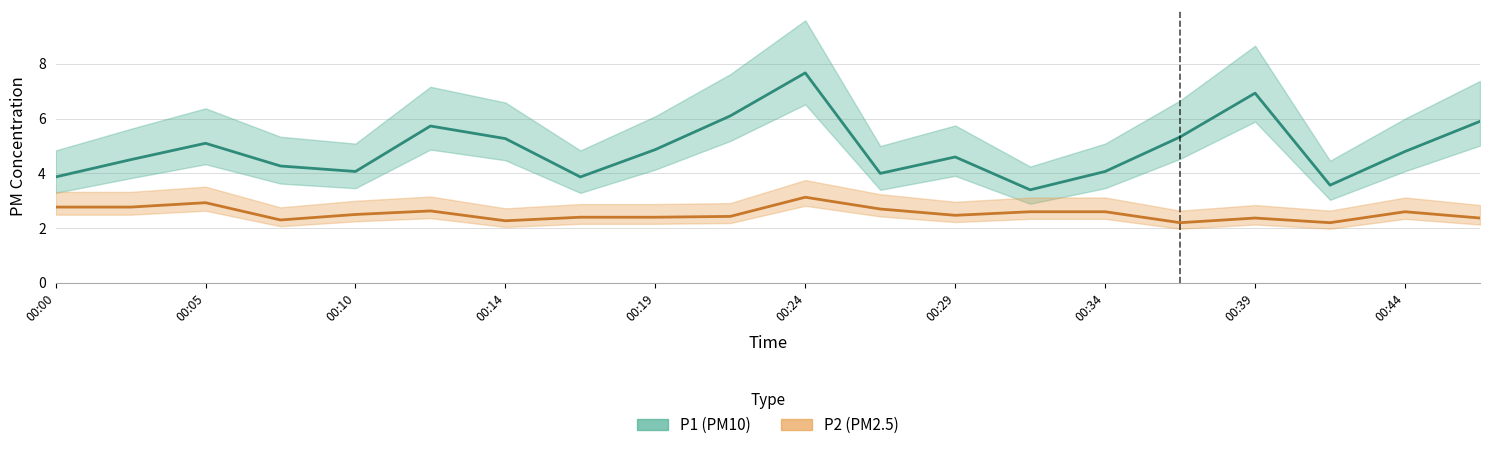

List the series in order of their overall mean, lowest first.

P2, P1